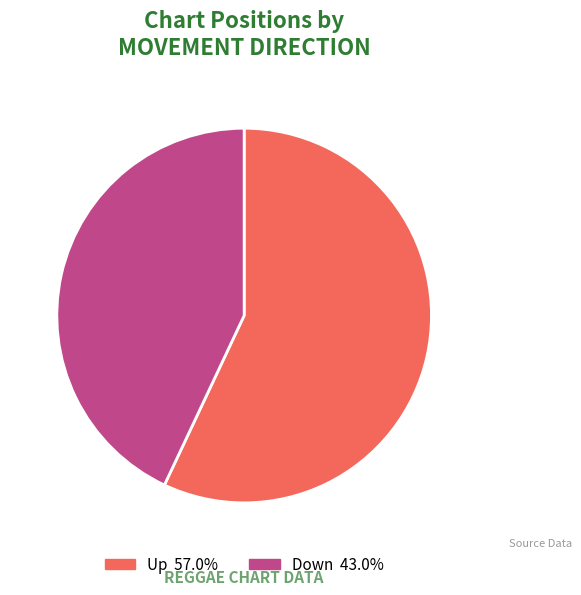

Does any single category account for the majority?

Yes